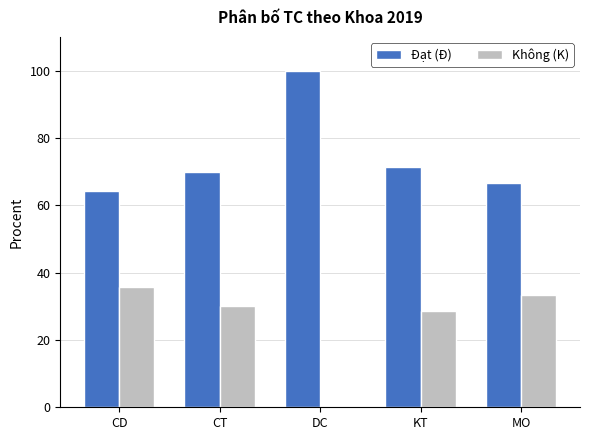

Is the value of Đạt (Đ) at CT greater than the value of Không (K) at KT?

Yes